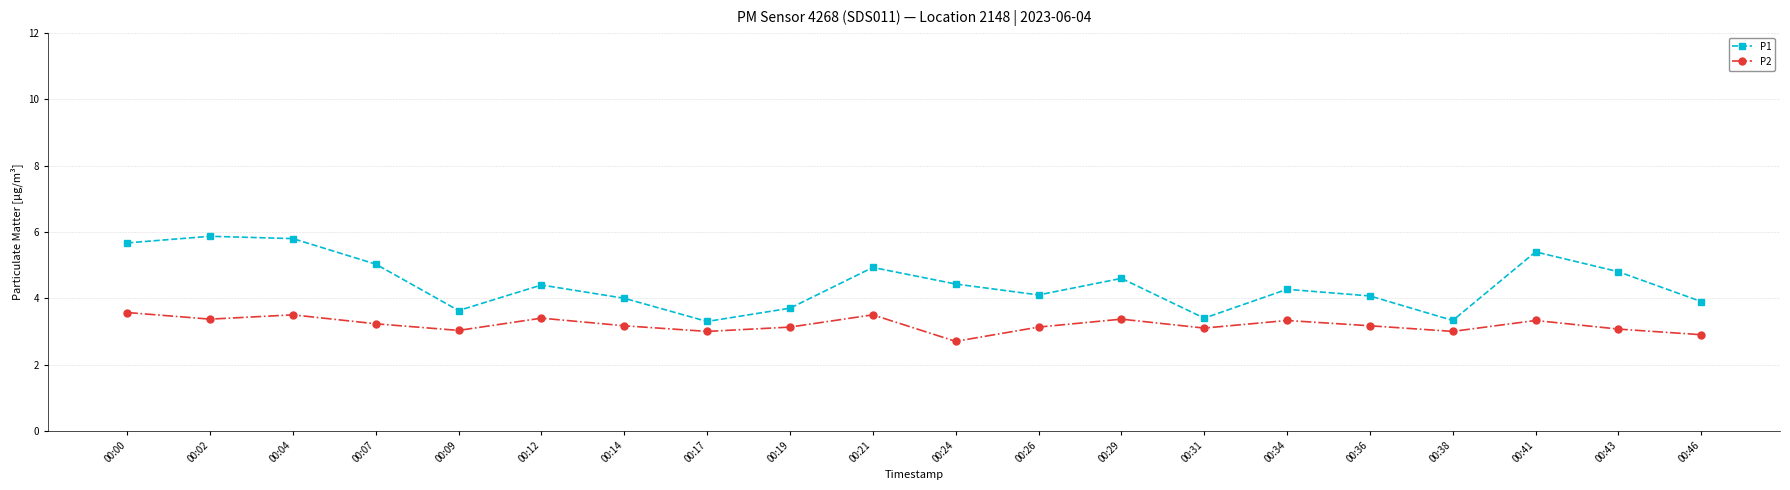

The value of P2 at 00:43 is 3.1. True or false?

True